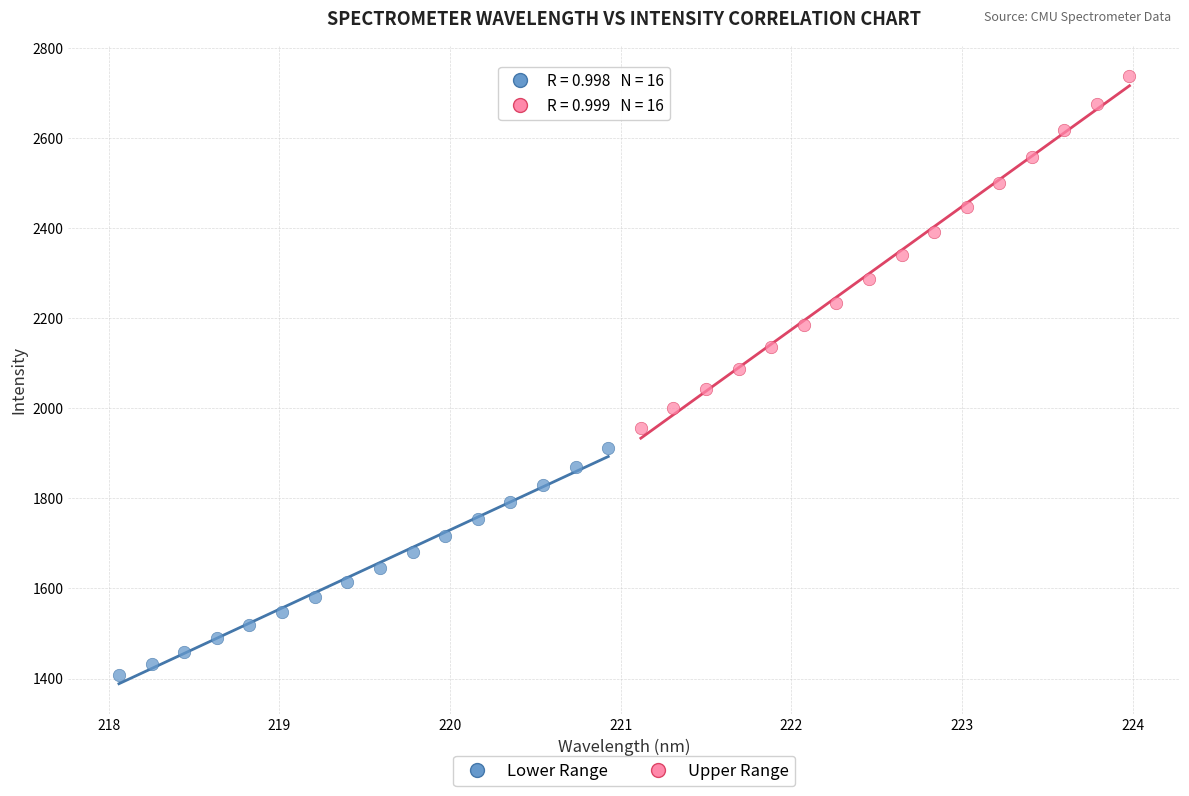

Which series has the largest Y range (max minus min)?

Upper Range